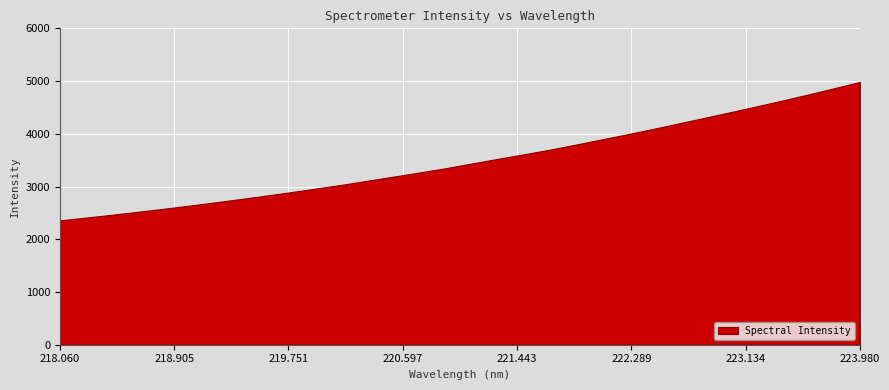

List the labels in order of value, largest first.

223.9802, 223.7895, 223.5987, 223.408, 223.2172, 223.0264, 222.8355, 222.6447, 222.4538, 222.263, 222.0721, 221.8812, 221.6902, 221.4993, 221.3083, 221.1174, 220.9264, 220.7354, 220.5444, 220.3533, 220.1623, 219.9712, 219.7801, 219.589, 219.3979, 219.2067, 219.0156, 218.8244, 218.6332, 218.442, 218.2508, 218.0596